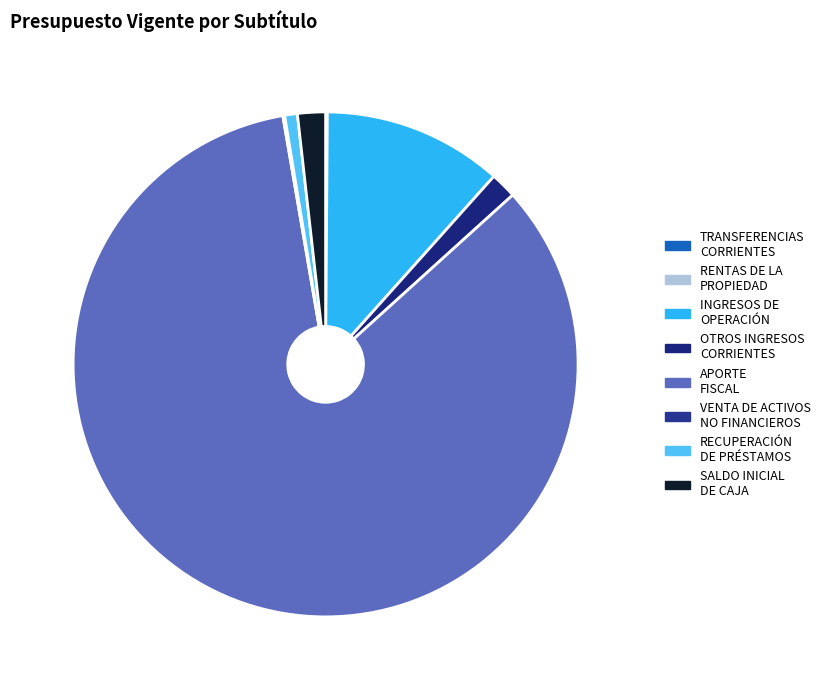

True or false: APORTE FISCAL accounts for 84% of the total.

True